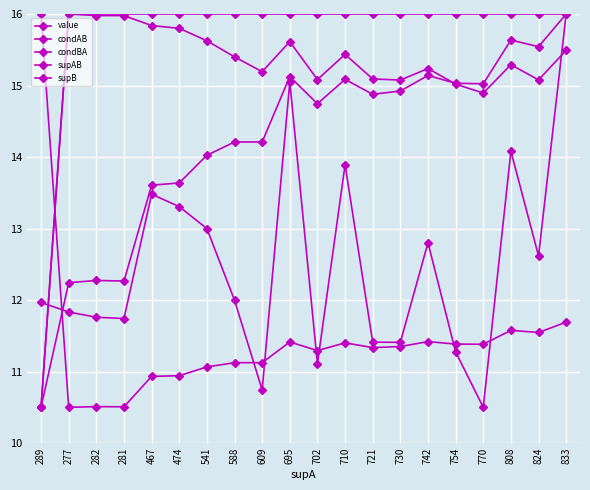

True or false: condAB has a value of 3.4 at 721.

False